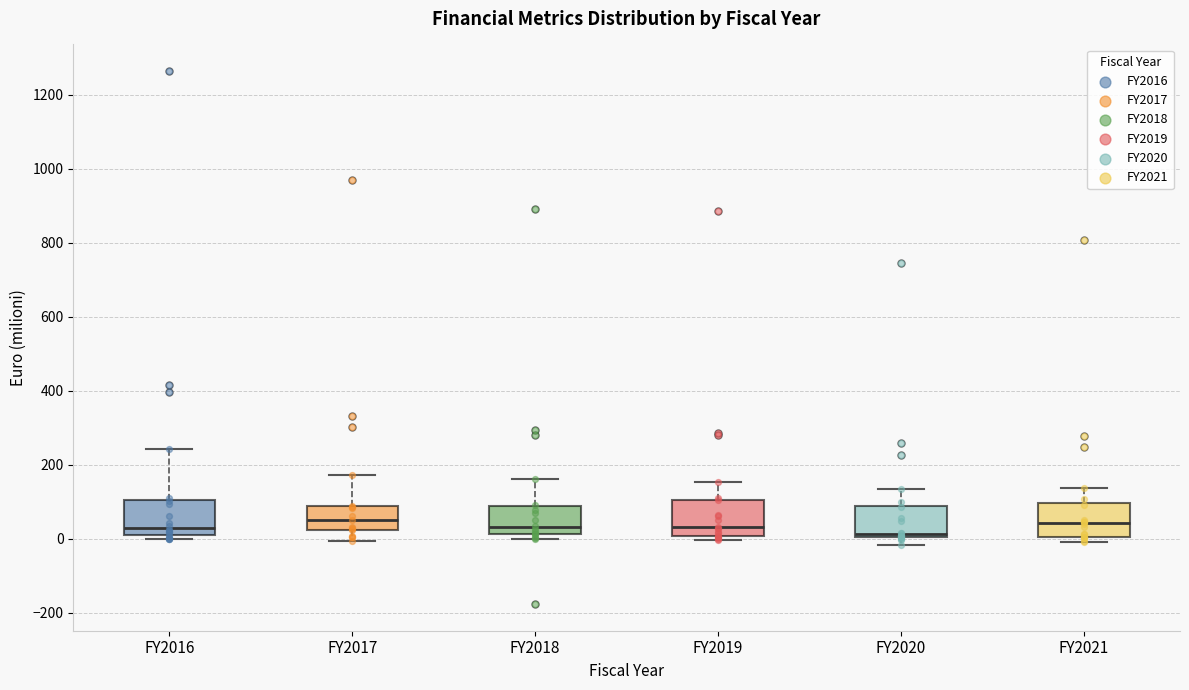

Where is the upper edge of the box for FY2017 on the y-axis? The values are not printed on the chart, so give them approximately, as read against the axis.

80